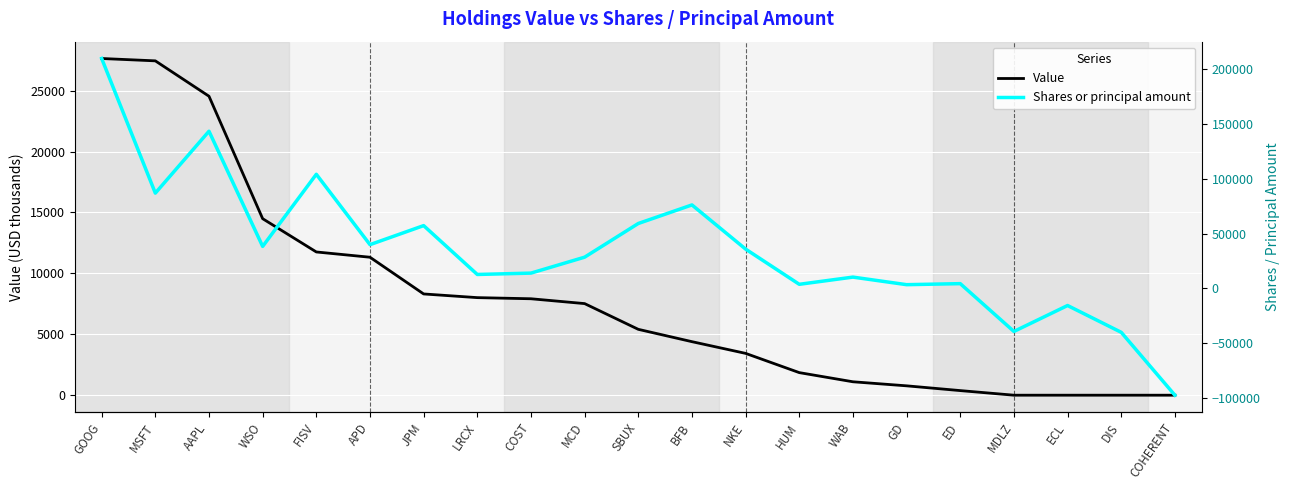

Which series has the largest total across all categories?

Shares or principal amount